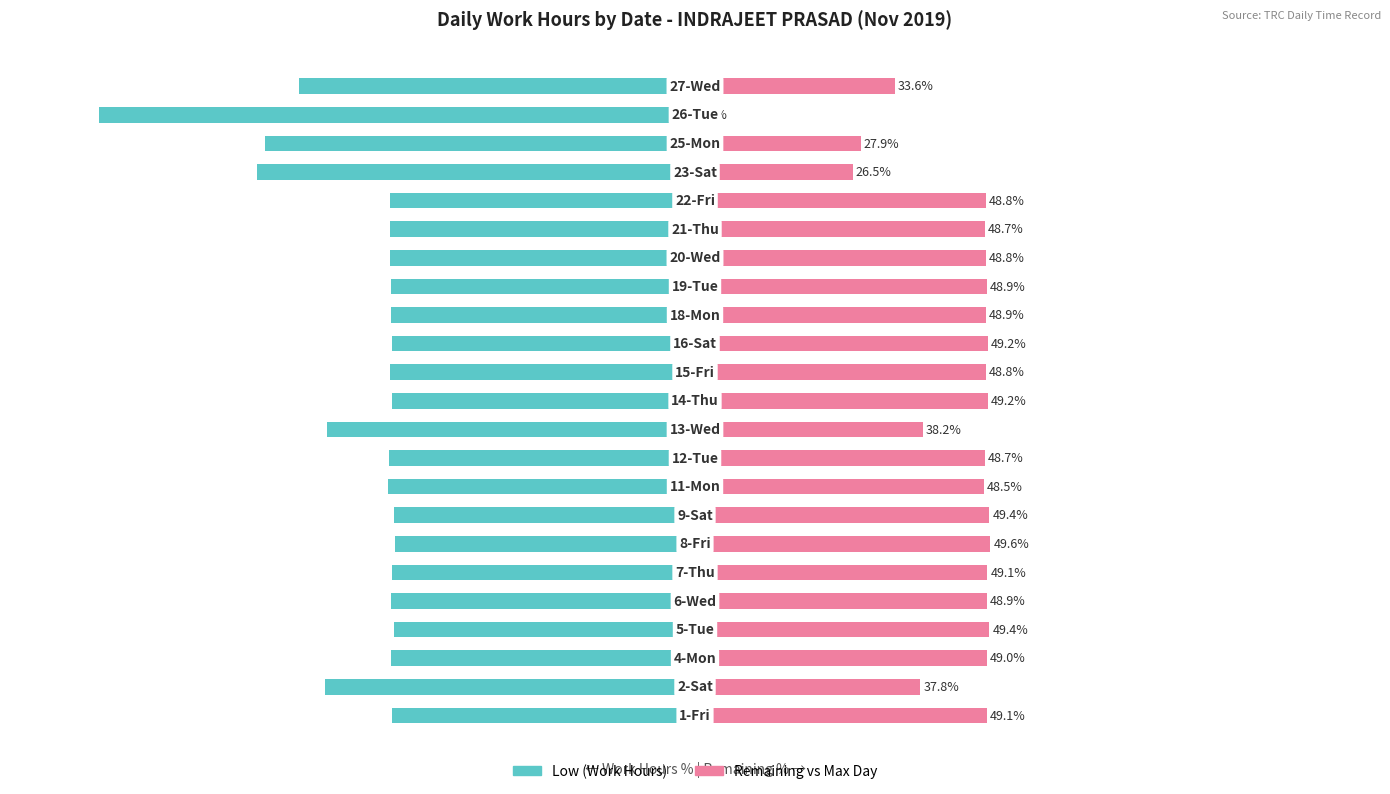

The Remaining (vs Max) series shows 49.1 at 0. True or false?

True